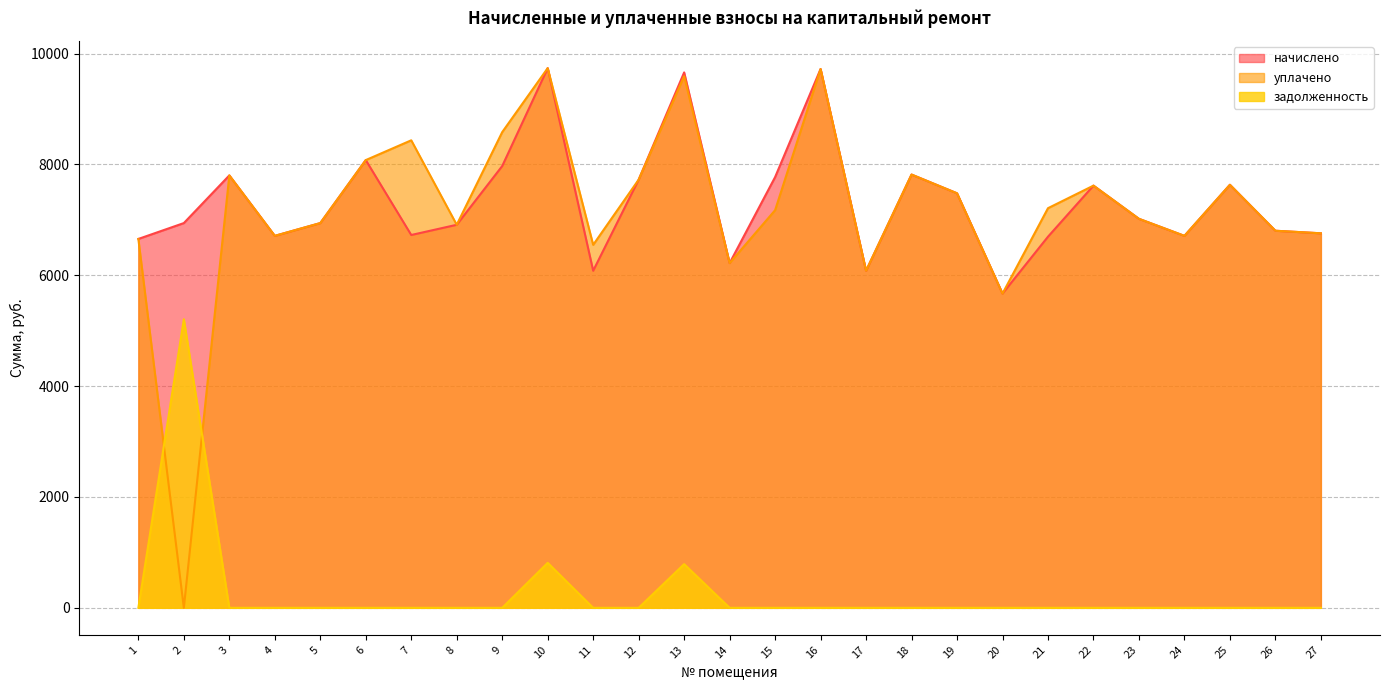

Which series changed the most between 7 and 18?

начислено